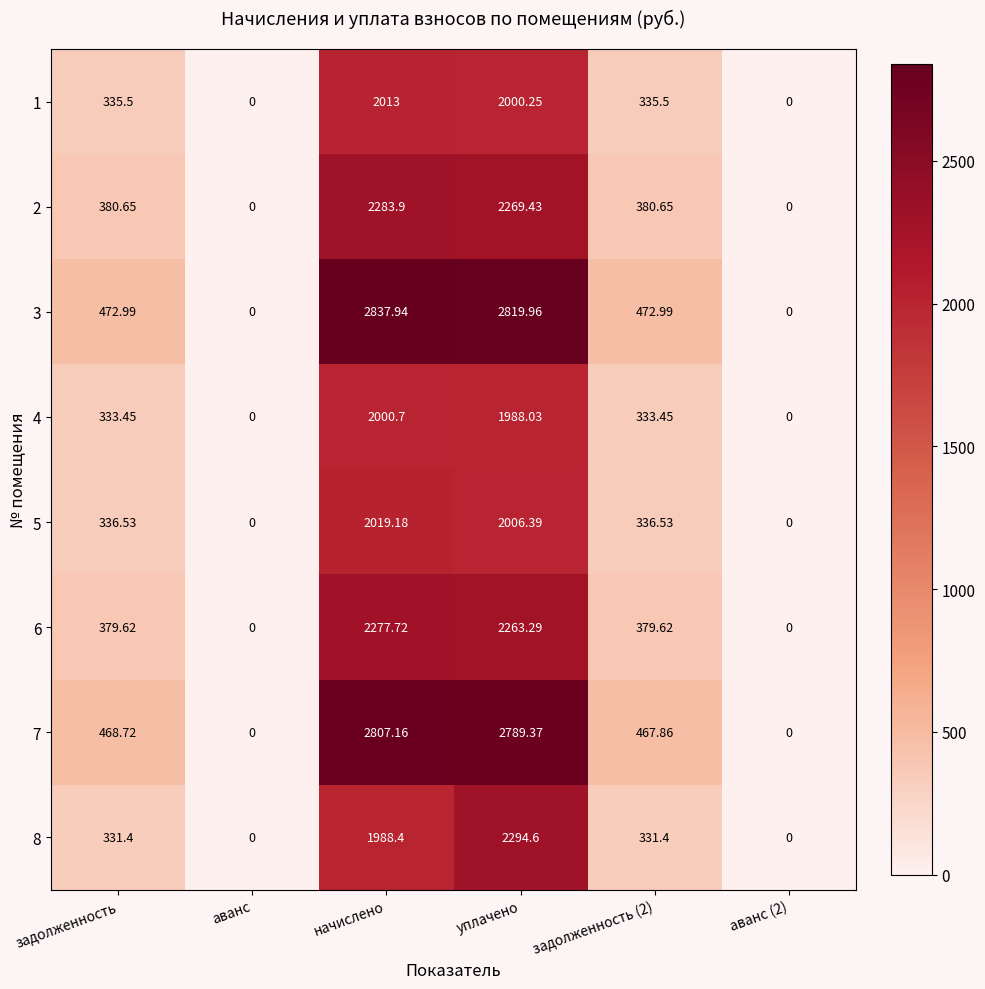

At which category is the sum across all series the highest?

уплачено